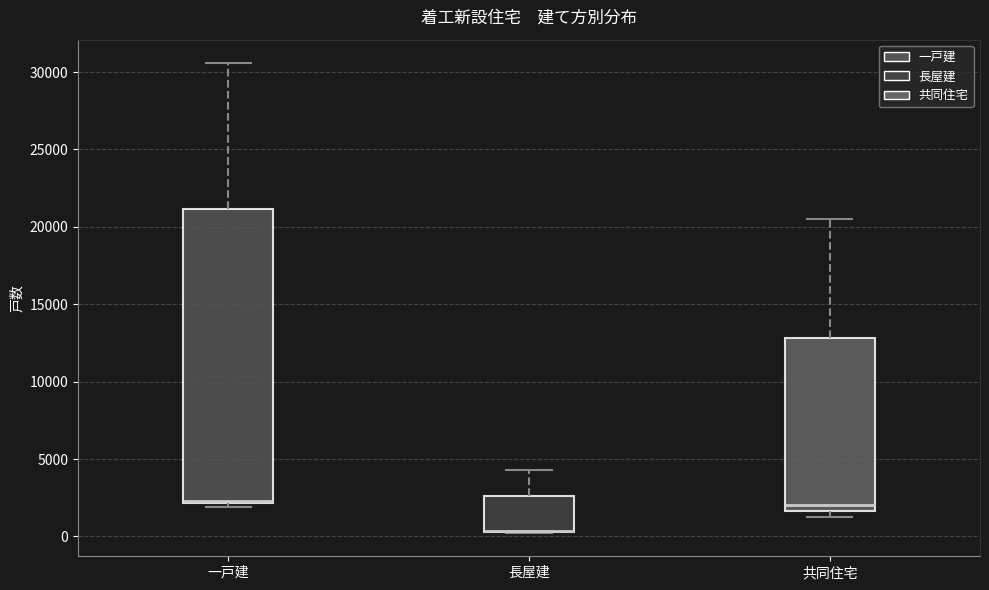

Reading left to right, transcribe this box plot: for each box, give where its median line is, the range the box spans, and where its two whiskers end, as read against the y-axis. The values are not printed on the chart, so give them approximately, as read against the axis.

一戸建: median 2500 (drawn on the box's lower edge), box 2000 to 21000, whiskers 2000 (just below the box's lower edge) to 30500
長屋建: median 500 (drawn on the box's lower edge), box 500 to 2500, whiskers 0 to 4500
共同住宅: median 2000, box 1500 to 13000, whiskers 1000 to 20500